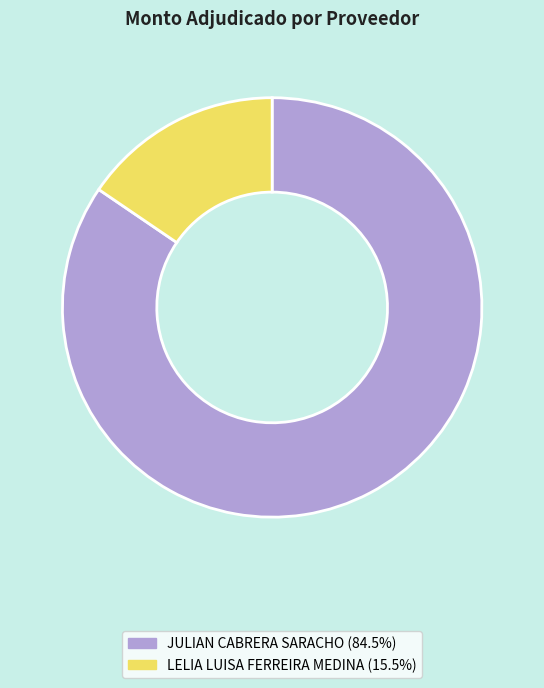

What is the ratio of the value at JULIAN CABRERA SARACHO (84.5%) to the value at LELIA LUISA FERREIRA MEDINA (15.5%)?

5.5